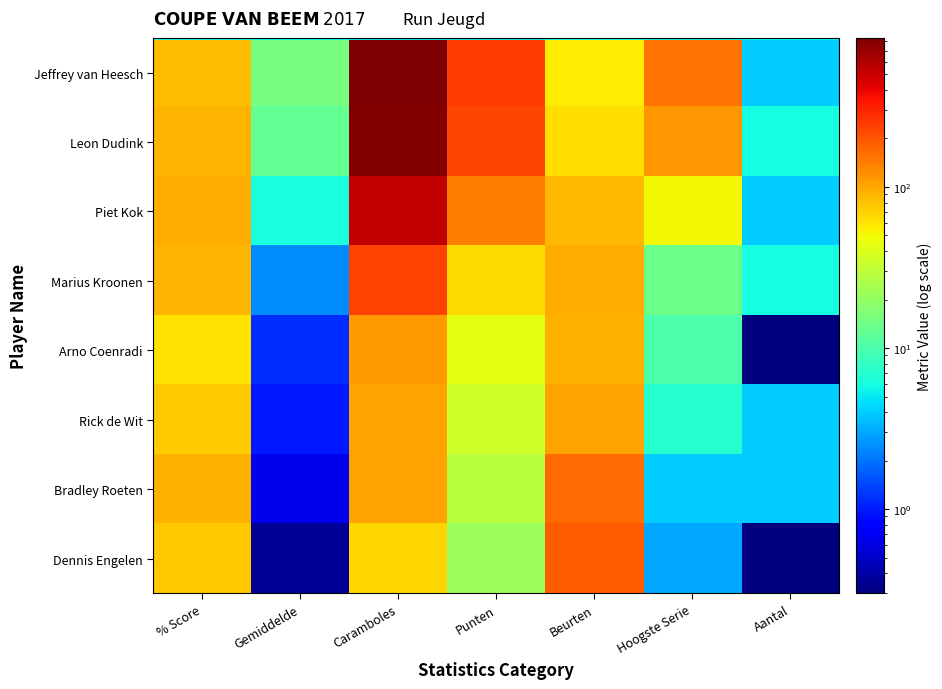

At which category does the chart reach its minimum across all series?

Aantal